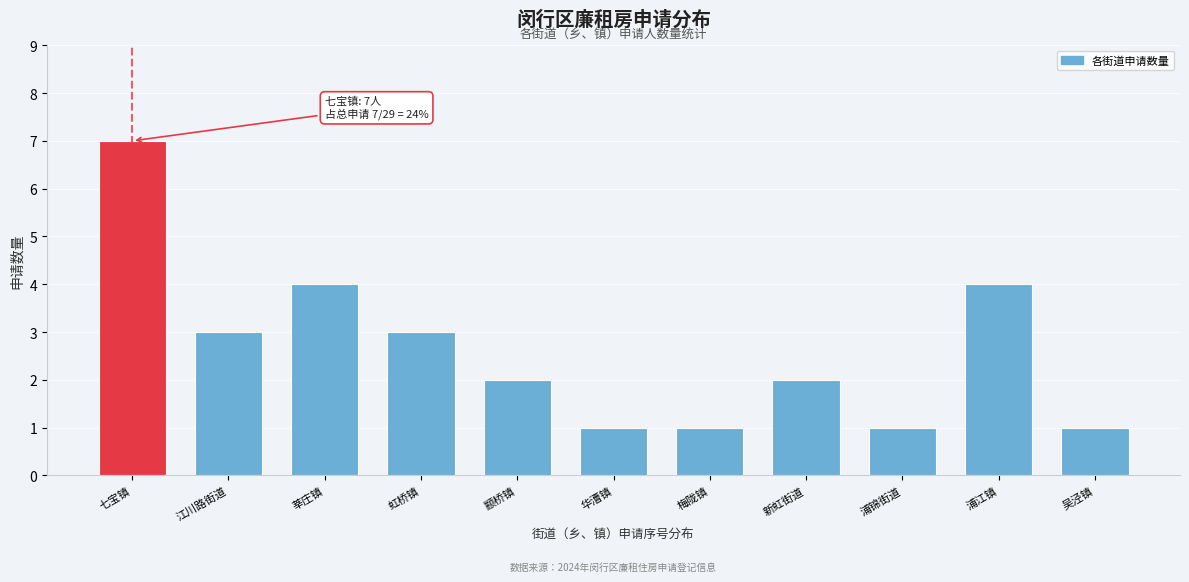

Reading left to right, transcribe all the data shown in this chart.

7	3	4	3	2	1	1	2	1	4	1